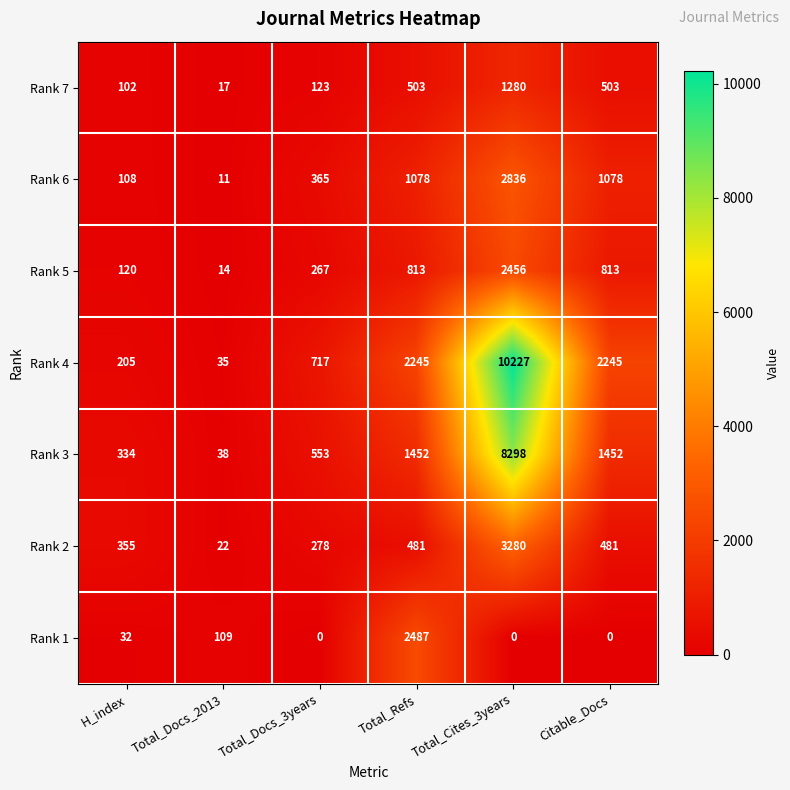

True or false: Rank 4 has a value of 51 at Total_Docs_2013.

False